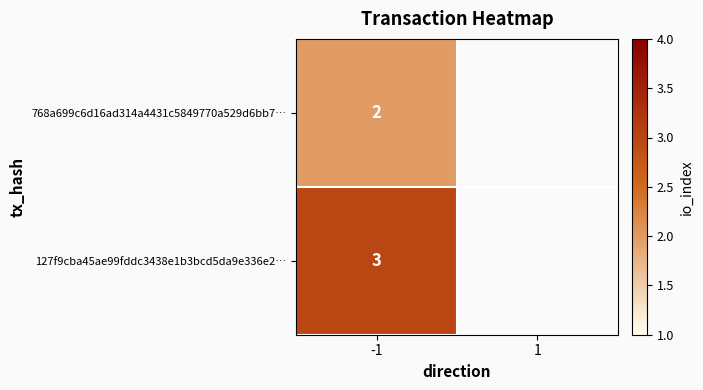

Which series has the largest total across all categories?

127f9cba45ae99fddc3438e1b3bcd5da9e336e2